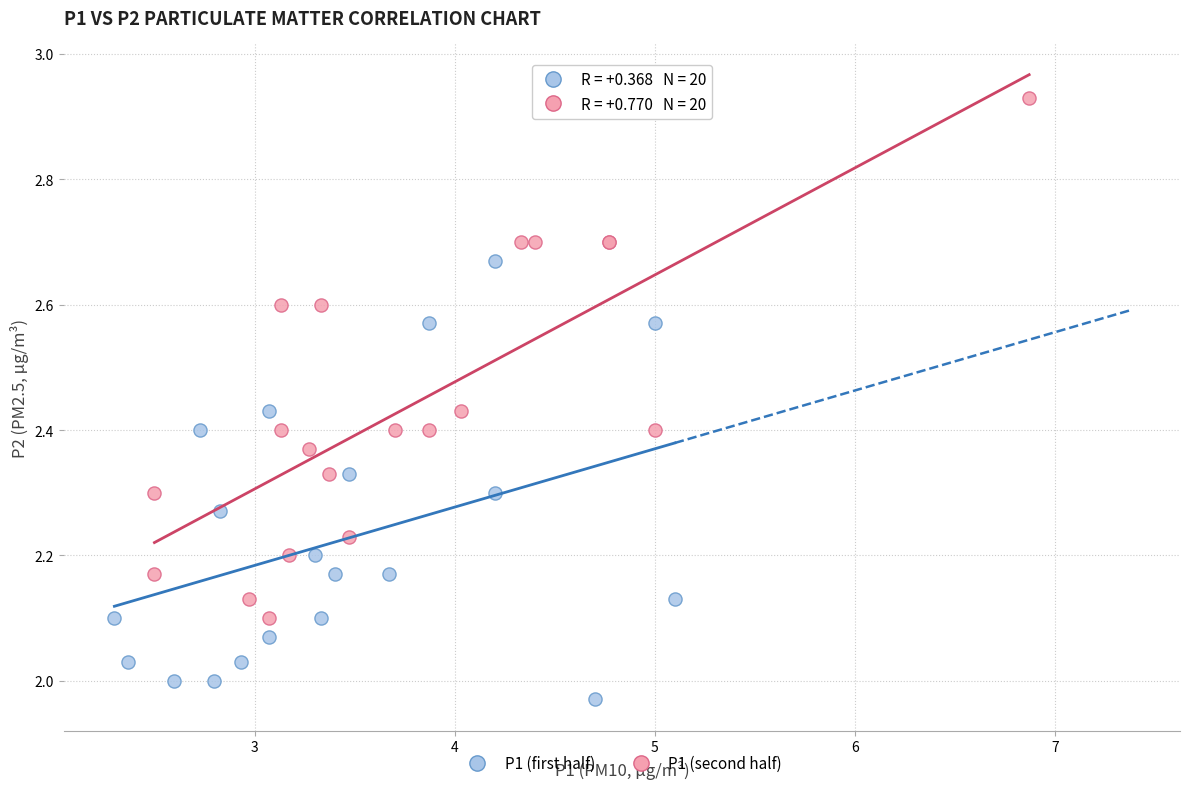

Which series has the largest Y range (max minus min)?

P1 (second half)